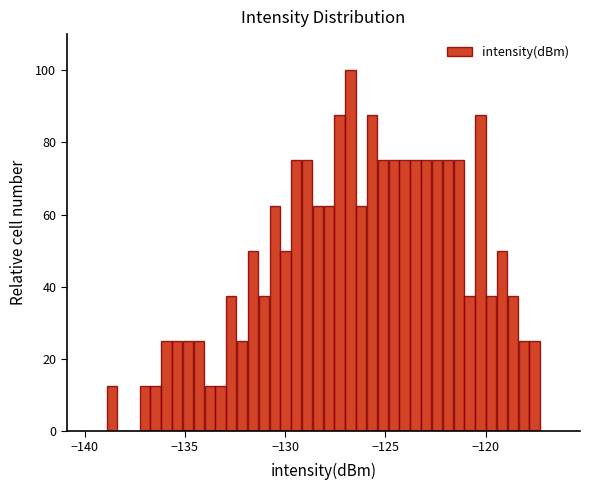

Around what value on the x-axis is the tallest bar? Give the approximate position of its centre, as read against the axis.

-126.5